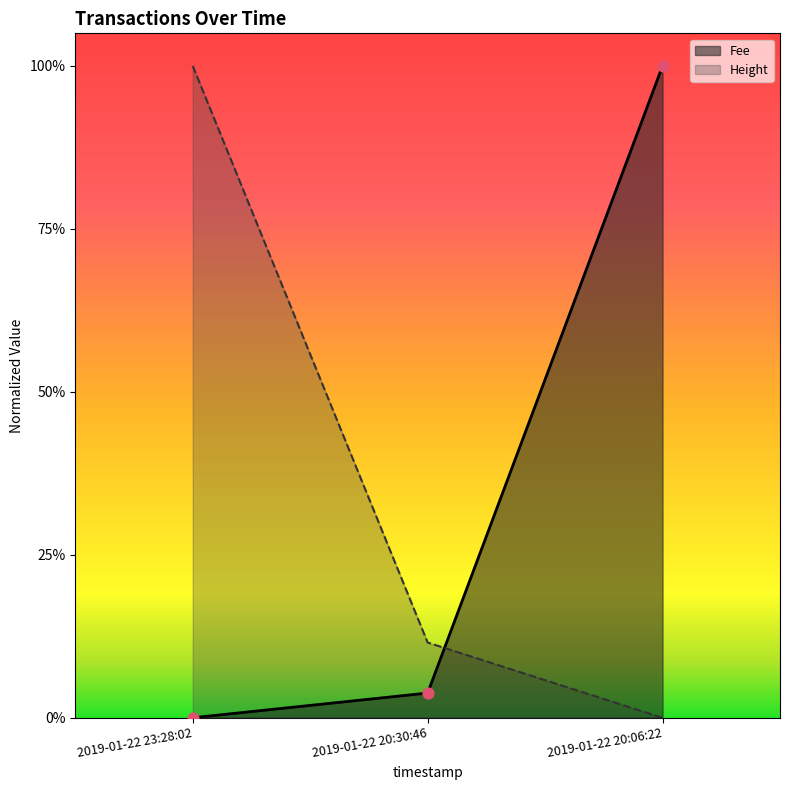

Is the value of Fee at 2019-01-22 23:28:02 greater than the value of Height at 2019-01-22 23:28:02?

No